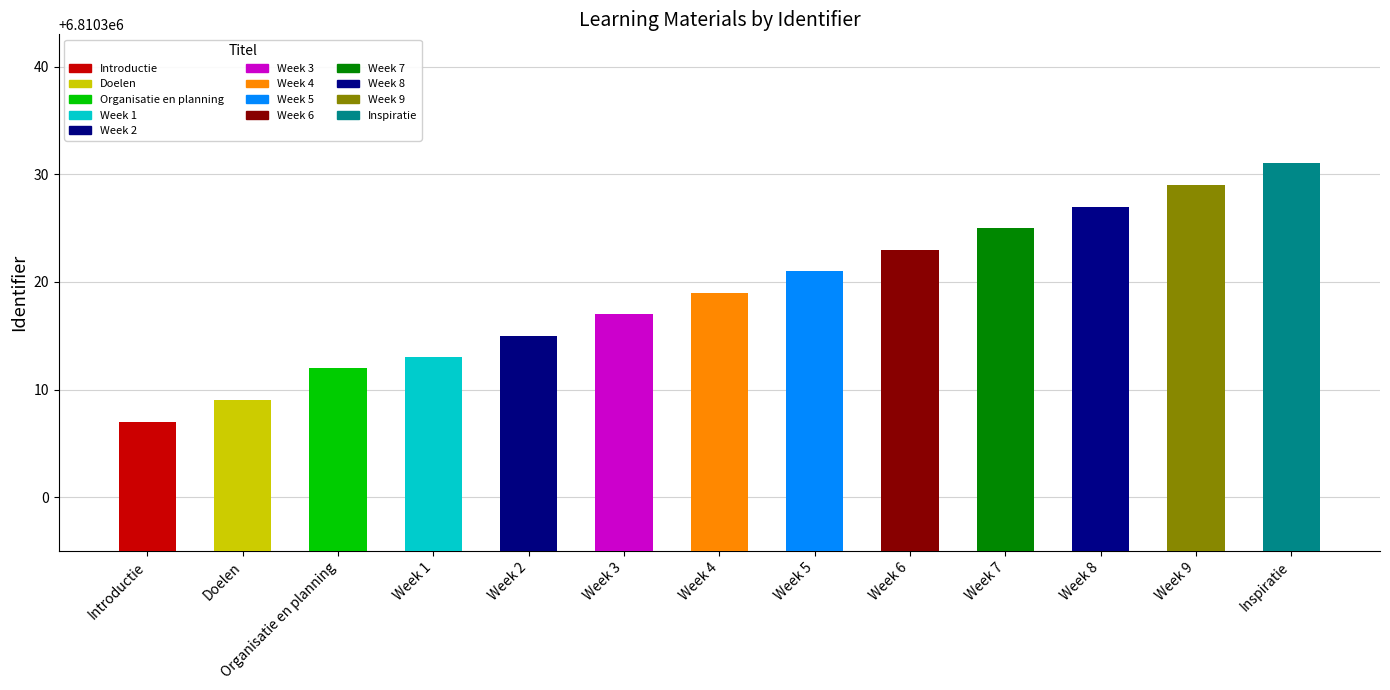

What is the label of the 3rd bar from the right?

Week 8